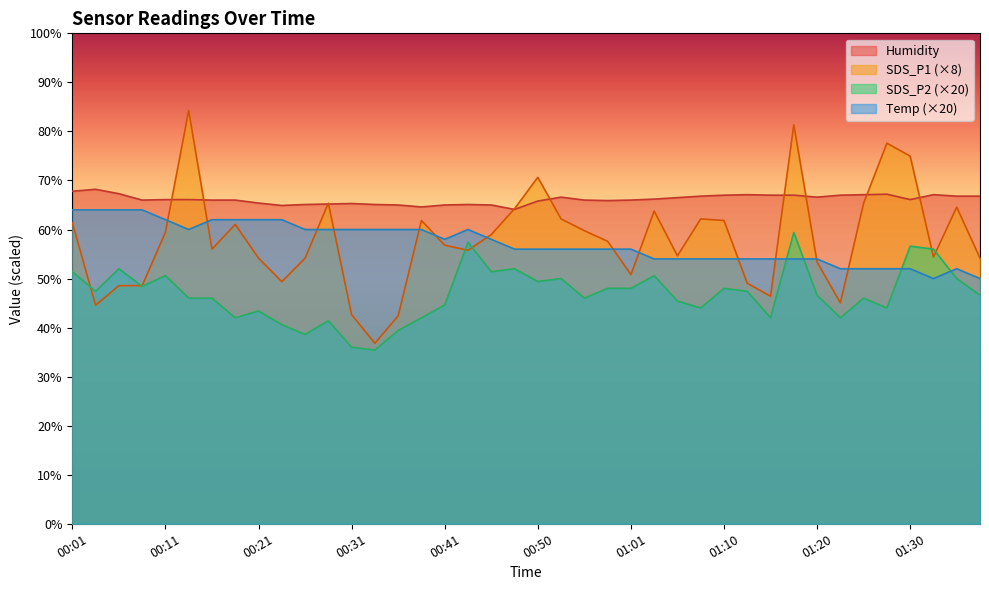

What is the difference between the Humidity values at 00:01 and 00:24?

2.9